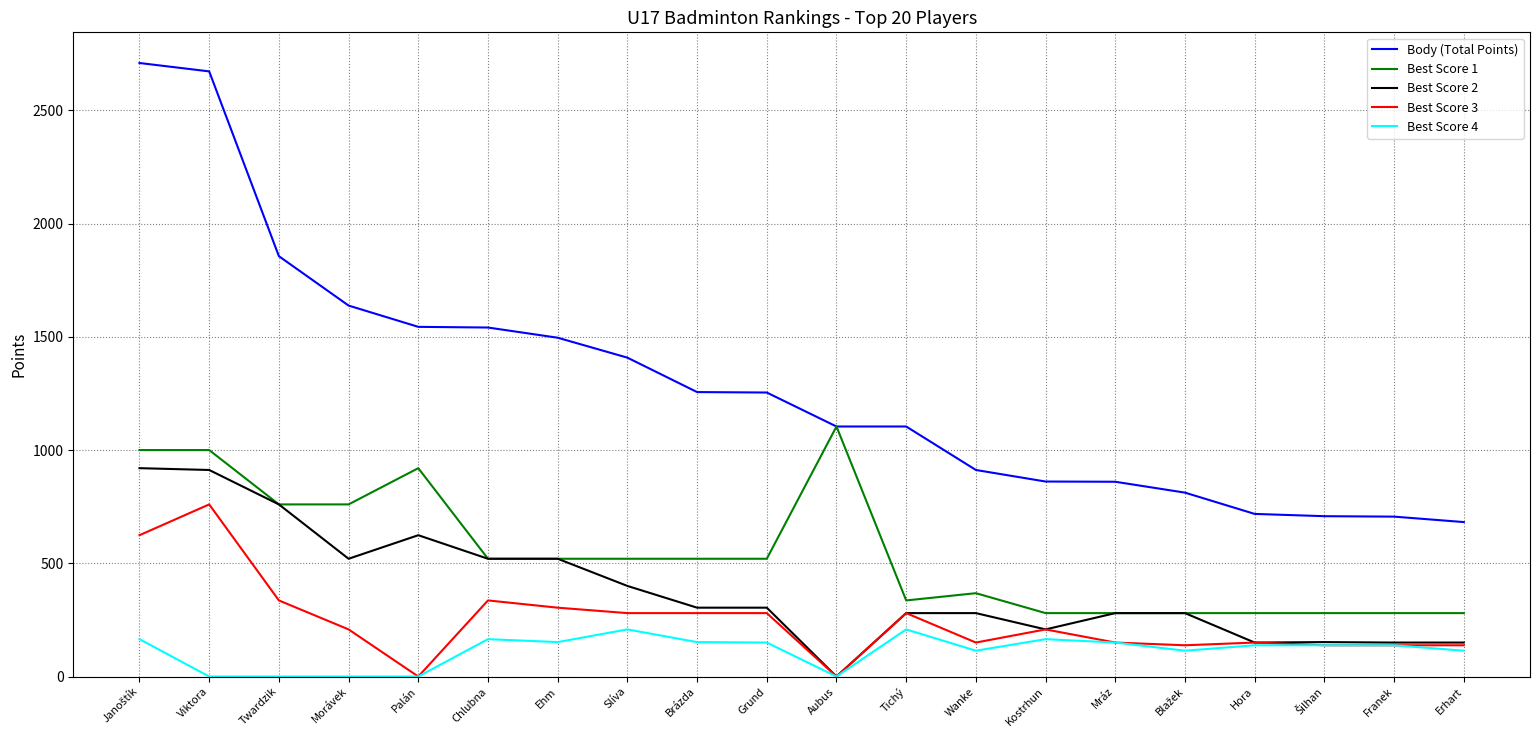

What is the spread (max minus min) of values at Franek?

568